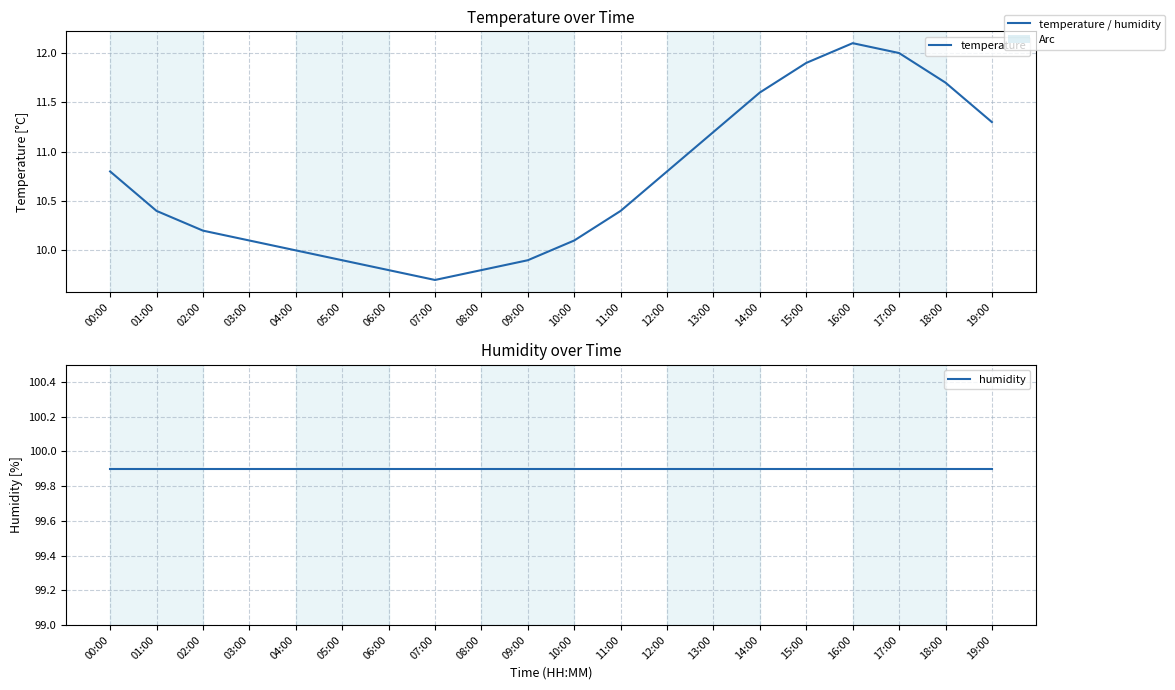

The value of humidity at 16:00 is 40.5. True or false?

False